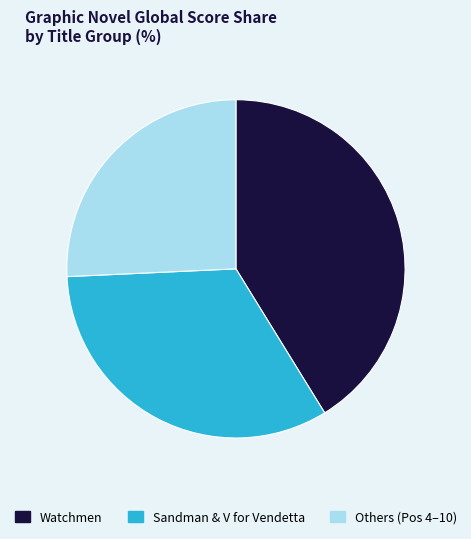

Is there any slice that represents more than half of the pie?

No